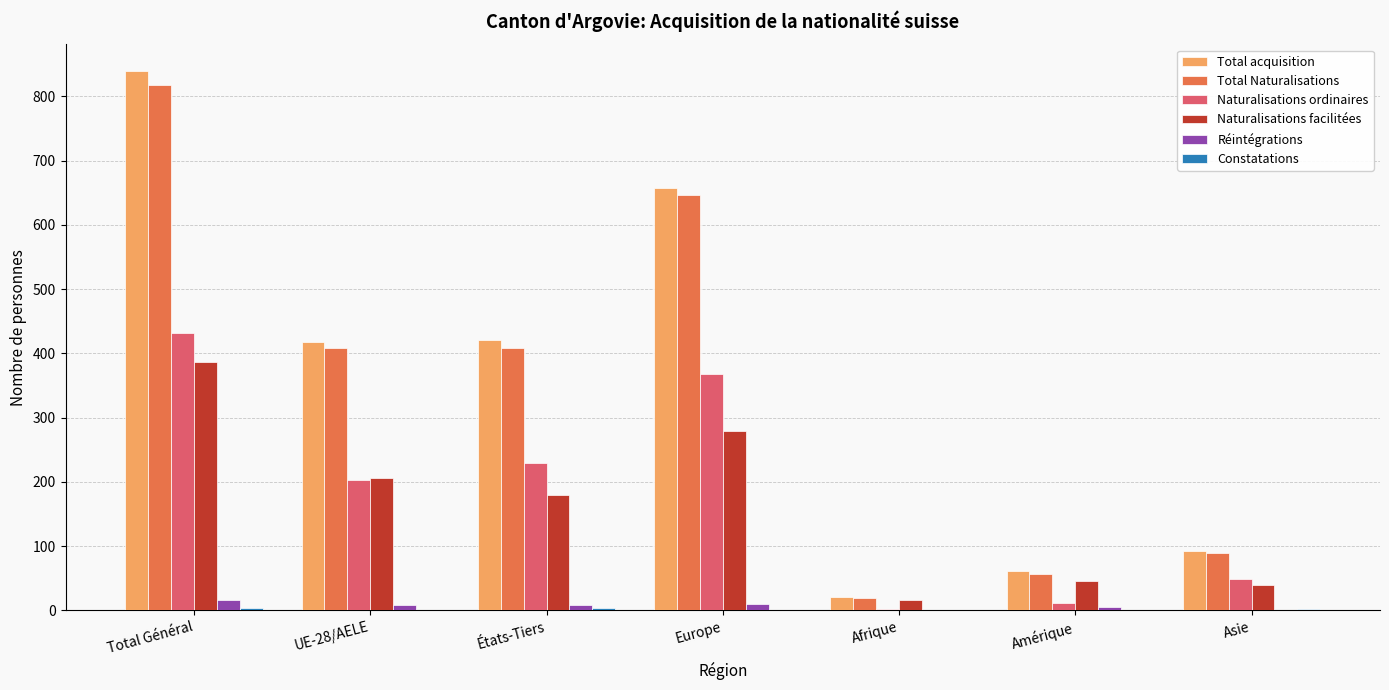

How many distinct data groups are displayed?

6